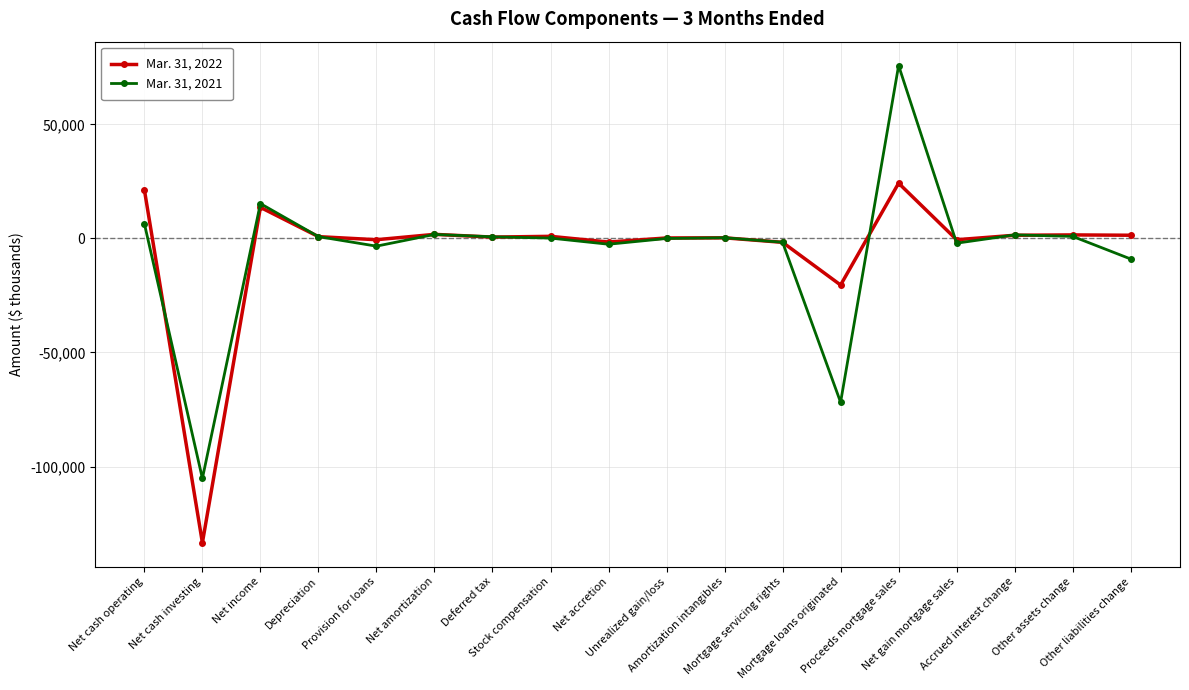

Which series has the largest range (max minus min)?

Mar. 31, 2021